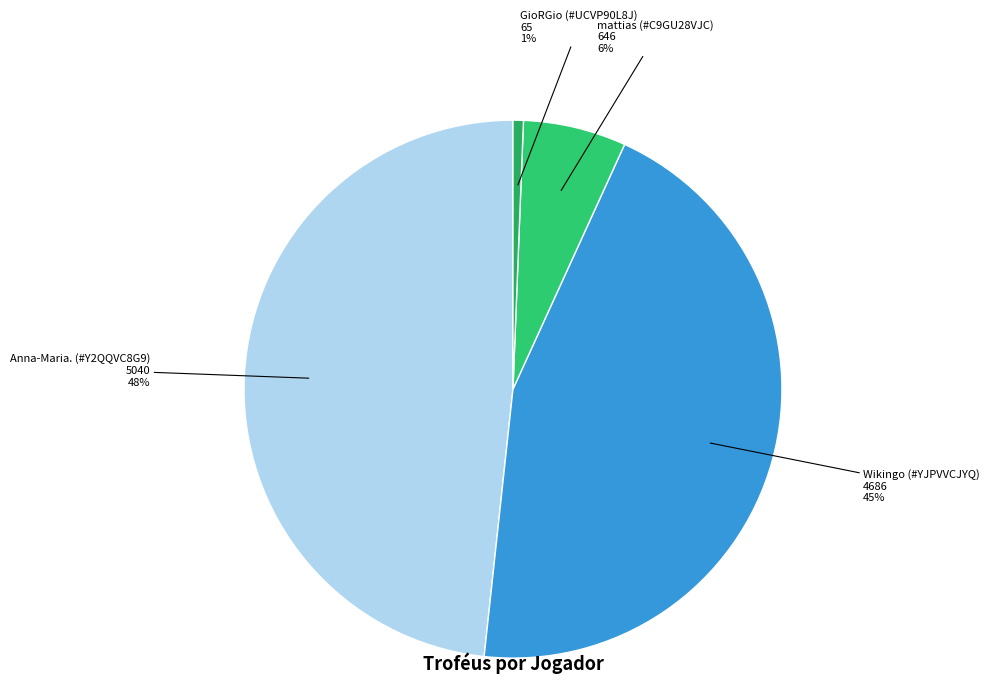

How many segments does this pie chart have?

4